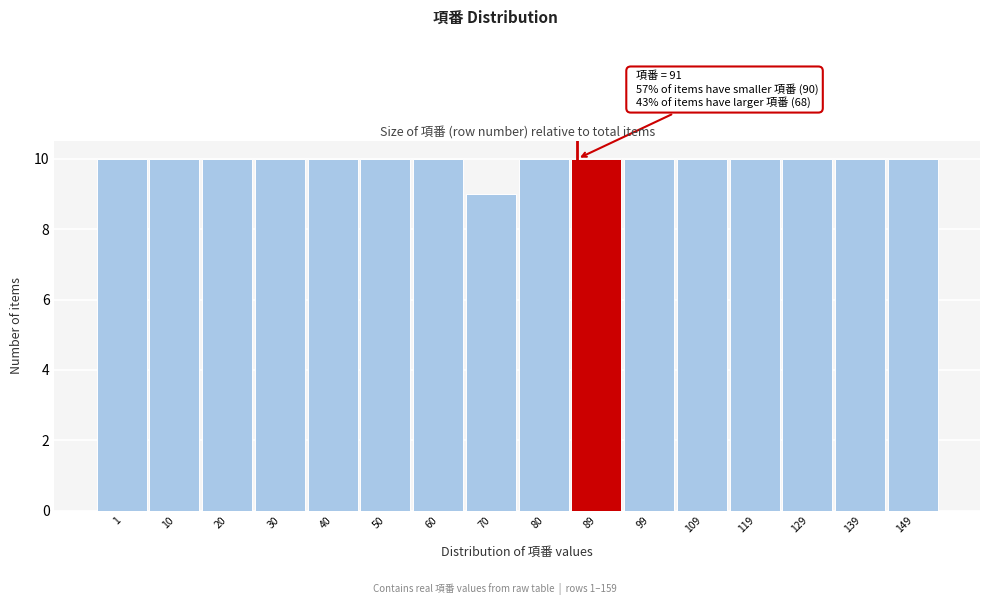

Reading left to right, extract all data points from this chart.

1=10	10=10	20=10	30=10	40=10	50=10	60=10	70=9	80=10	89=10	99=10	109=10	119=10	129=10	139=10	149=10